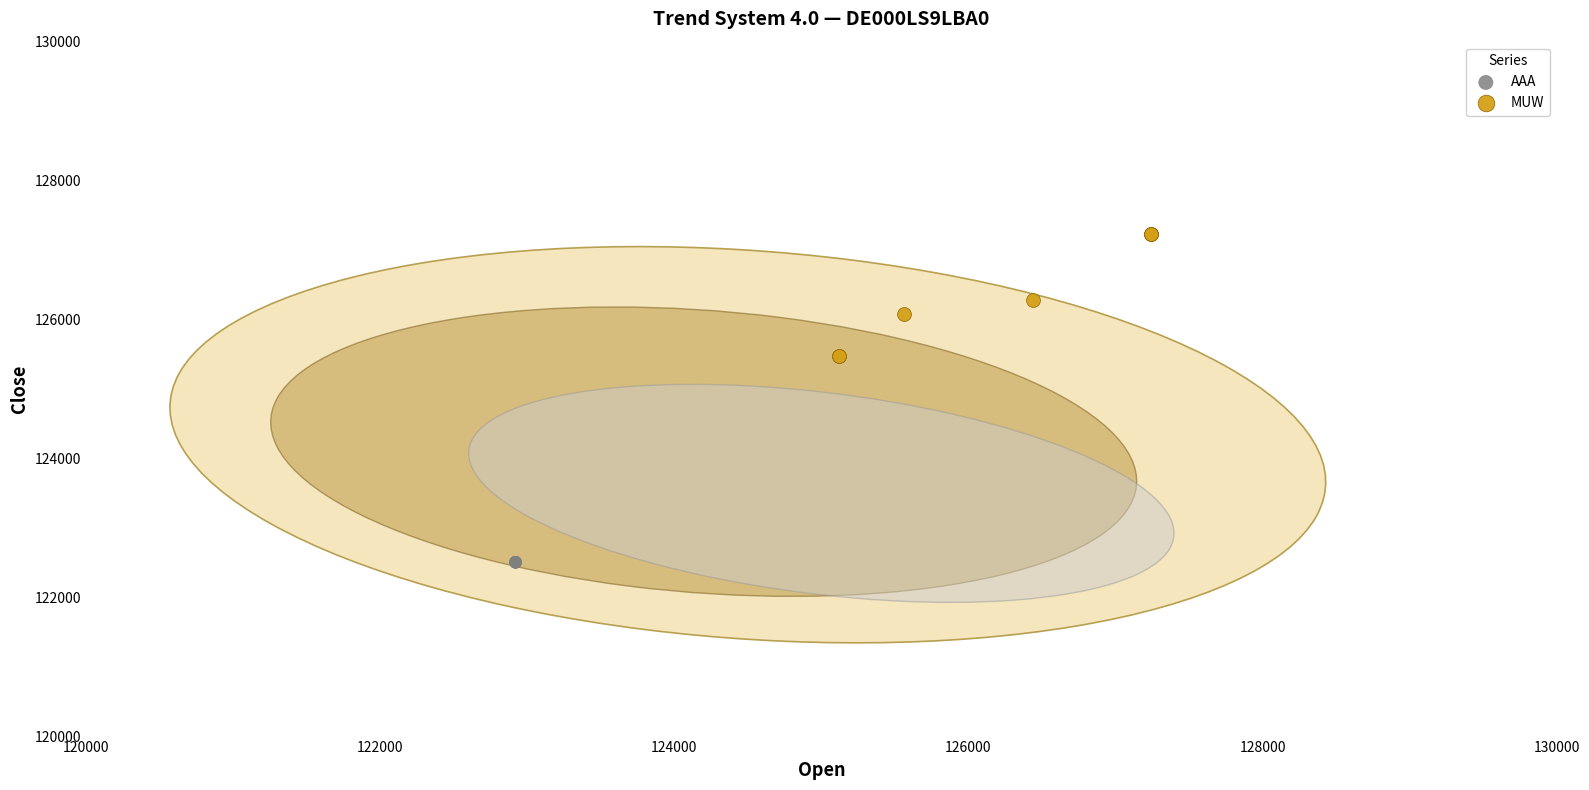

Which series contains the highest Y value?

MUW